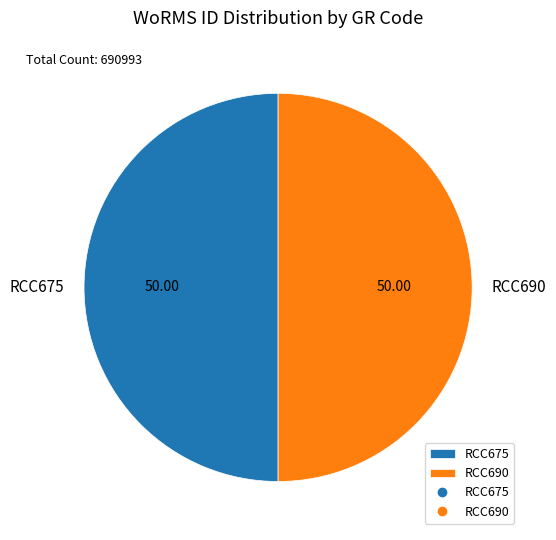

Do RCC675 and RCC690 together represent more than half of the pie?

Yes